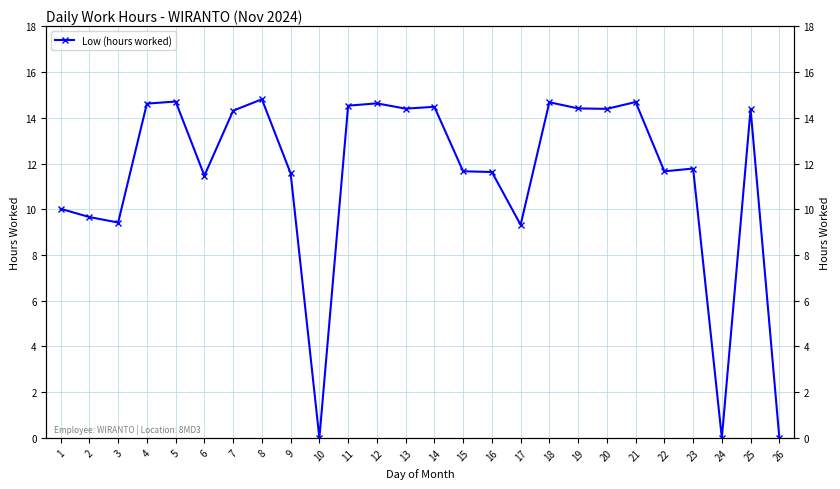

The chart shows a value of 16.4 at 1. True or false?

False